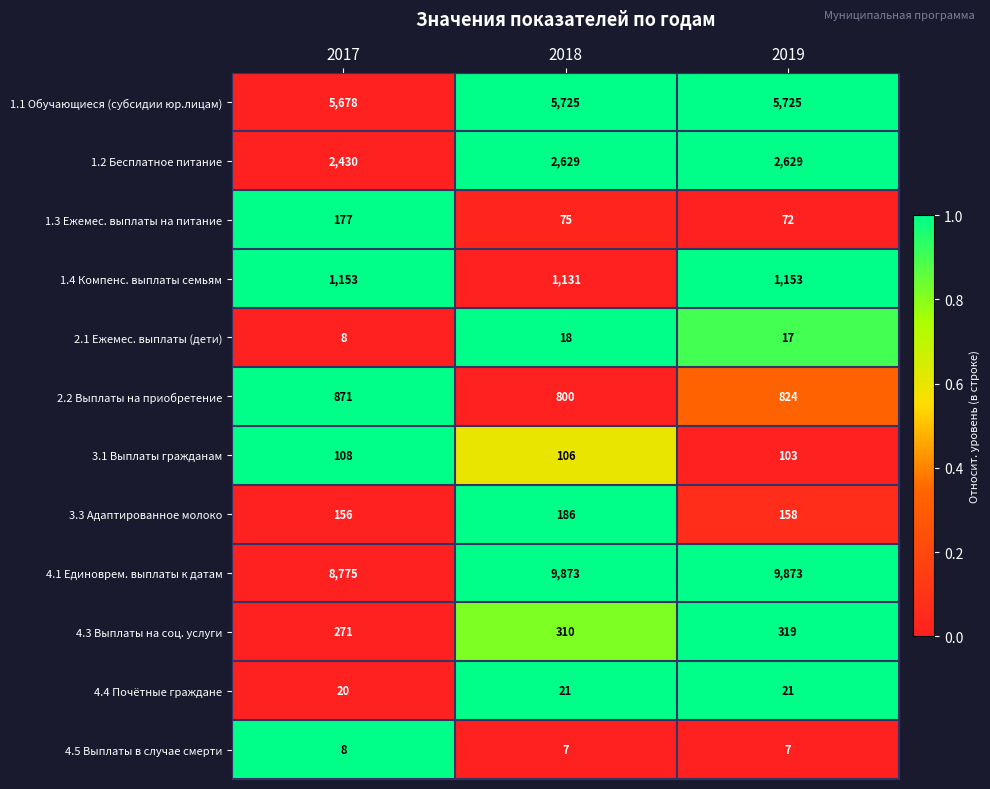

What is the maximum value for 1.1 Обучающиеся (субсидии юр.лицам)?

5725